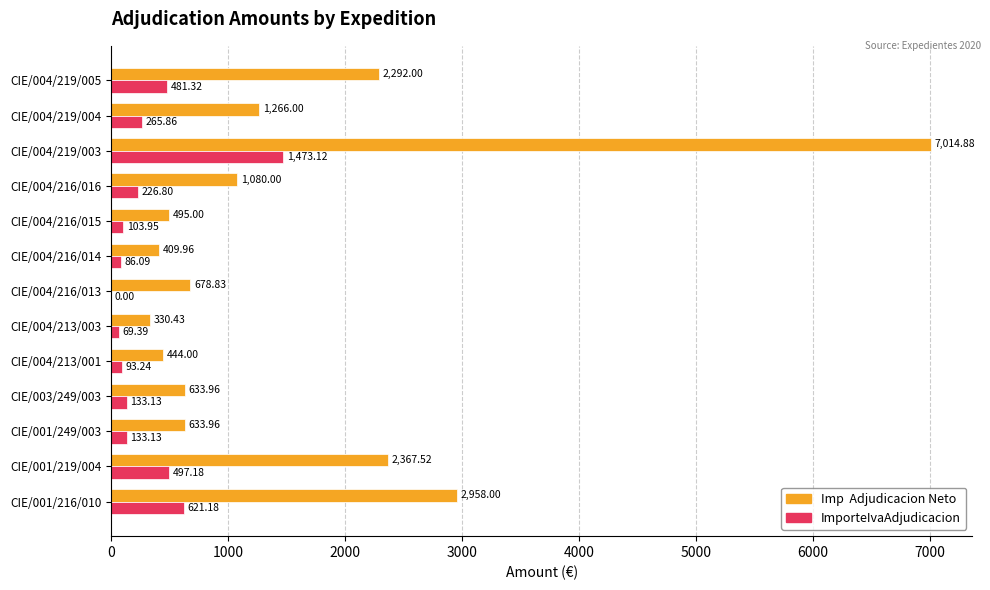

At which category is the sum across all series the highest?

CIE/004/219/003